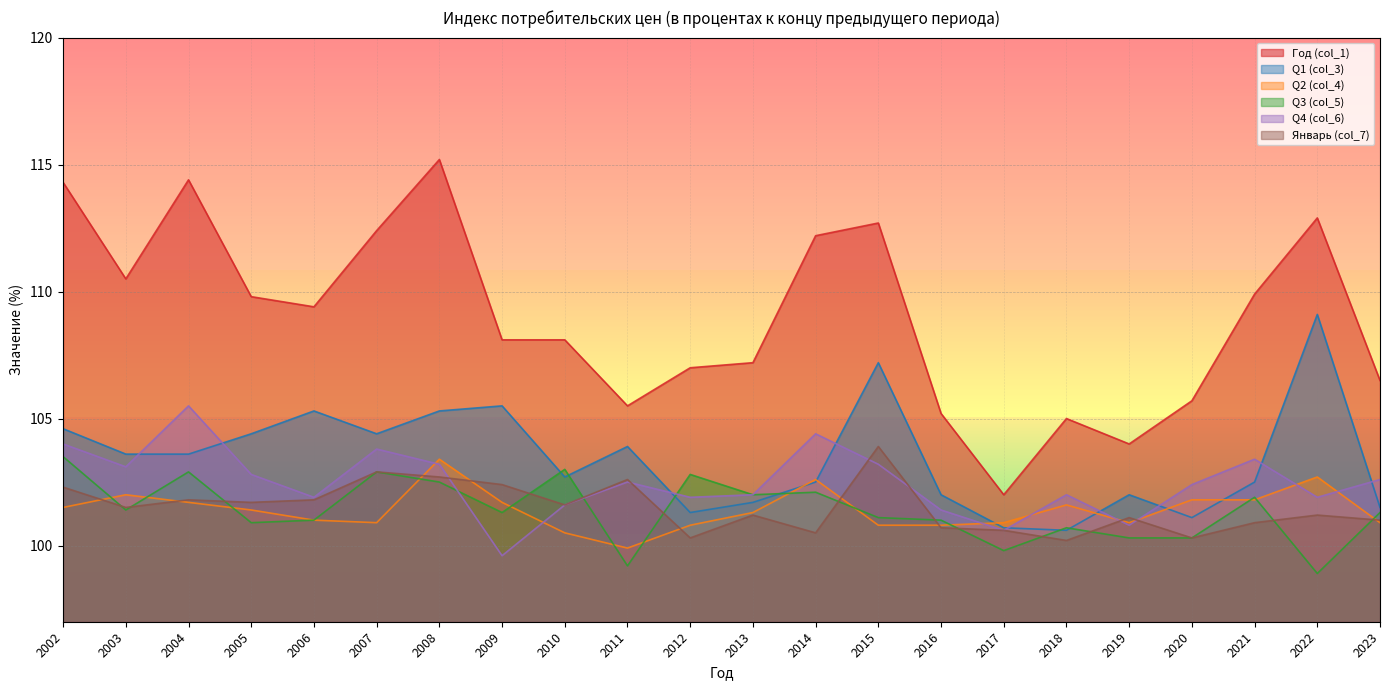

Reading left to right, what are all the values shown in this chart?

Год (col_1): 2002=114.3	2003=110.5	2004=114.4	2005=109.8	2006=109.4	2007=112.4	2008=115.2	2009=108.1	2010=108.1	2011=105.5	2012=107.0	2013=107.2	2014=112.2	2015=112.7	2016=105.2	2017=102.0	2018=105.0	2019=104.0	2020=105.7	2021=109.9	2022=112.9	2023=106.5
Q1 (col_3): 2002=104.6	2003=103.6	2004=103.6	2005=104.4	2006=105.3	2007=104.4	2008=105.3	2009=105.5	2010=102.7	2011=103.9	2012=101.3	2013=101.7	2014=102.5	2015=107.2	2016=102.0	2017=100.7	2018=100.6	2019=102.0	2020=101.1	2021=102.5	2022=109.1	2023=101.5
Q2 (col_4): 2002=101.5	2003=102.0	2004=101.7	2005=101.4	2006=101.0	2007=100.9	2008=103.4	2009=101.7	2010=100.5	2011=99.9	2012=100.8	2013=101.3	2014=102.6	2015=100.8	2016=100.8	2017=100.9	2018=101.6	2019=100.9	2020=101.8	2021=101.8	2022=102.7	2023=100.9
Q3 (col_5): 2002=103.5	2003=101.4	2004=102.9	2005=100.9	2006=101.0	2007=102.9	2008=102.5	2009=101.3	2010=103.0	2011=99.2	2012=102.8	2013=102.0	2014=102.1	2015=101.1	2016=101.0	2017=99.8	2018=100.7	2019=100.3	2020=100.3	2021=101.9	2022=98.9	2023=101.3
Q4 (col_6): 2002=104.0	2003=103.1	2004=105.5	2005=102.8	2006=101.9	2007=103.8	2008=103.2	2009=99.6	2010=101.6	2011=102.5	2012=101.9	2013=102.0	2014=104.4	2015=103.2	2016=101.4	2017=100.6	2018=102.0	2019=100.8	2020=102.4	2021=103.4	2022=101.9	2023=102.6
Январь (col_7): 2002=102.3	2003=101.5	2004=101.8	2005=101.7	2006=101.8	2007=102.9	2008=102.7	2009=102.4	2010=101.6	2011=102.6	2012=100.3	2013=101.2	2014=100.5	2015=103.9	2016=100.7	2017=100.6	2018=100.2	2019=101.1	2020=100.3	2021=100.9	2022=101.2	2023=101.0